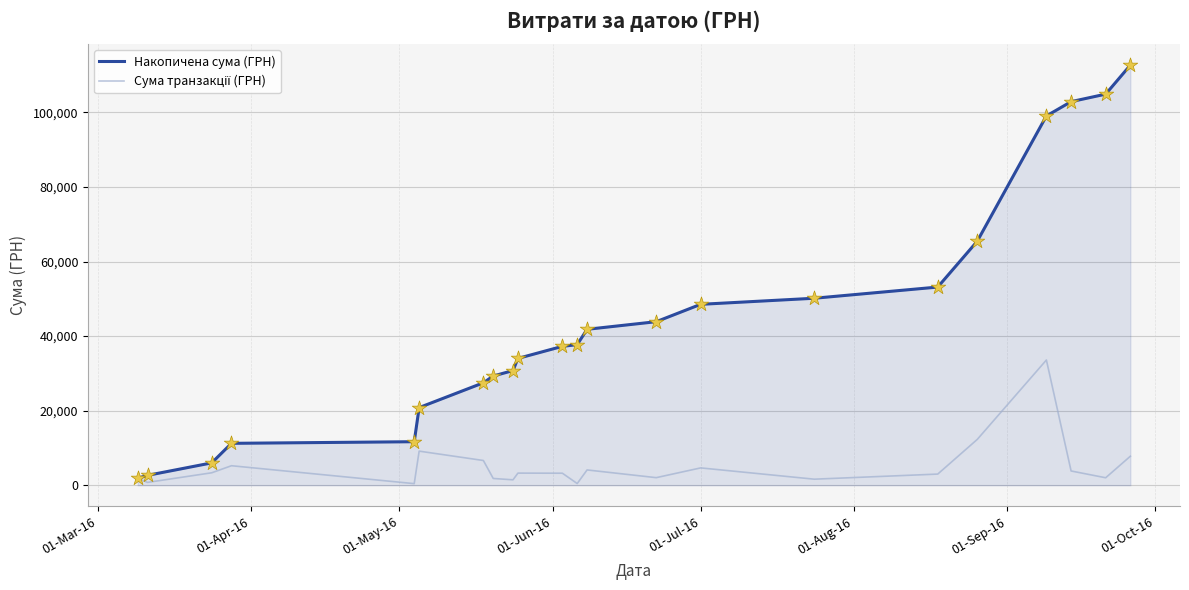

Which series has the largest total across all categories?

Накопичена сума (ГРН)